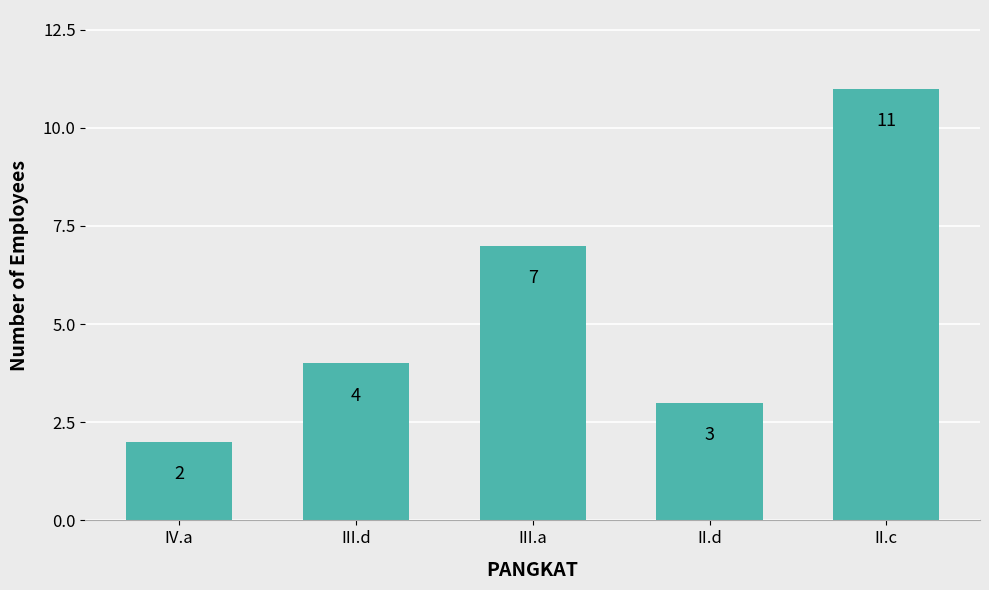

What is the value of the 3rd bar from the left?

7